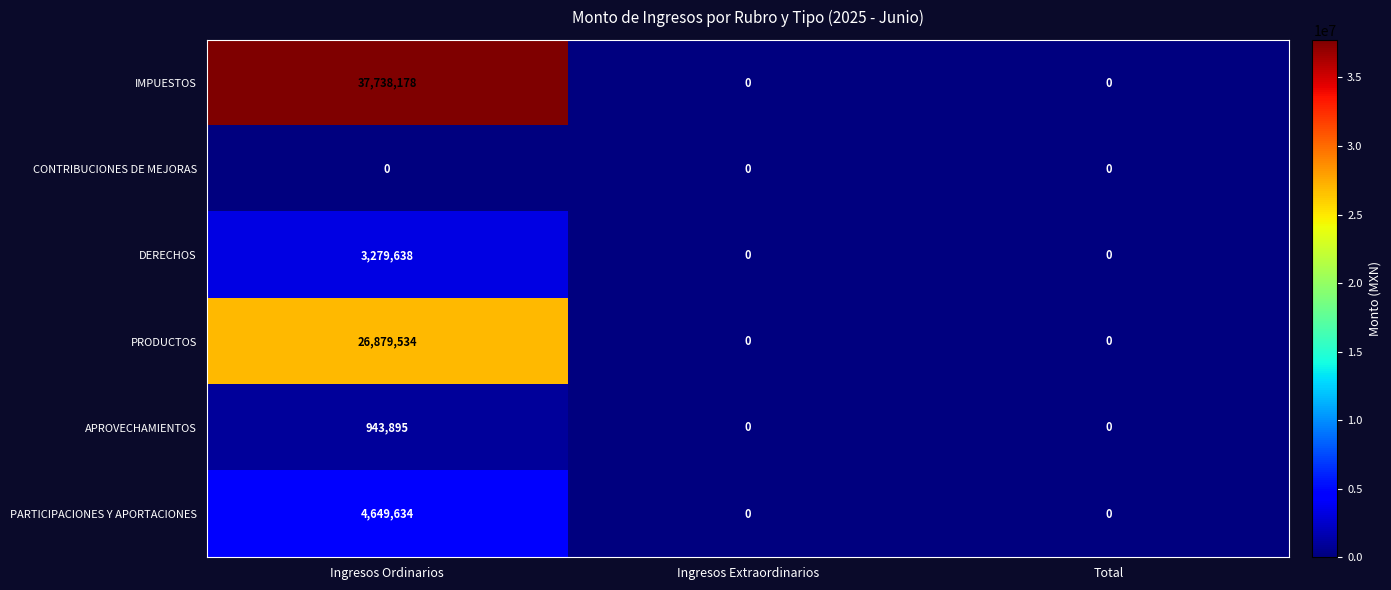

Rank the series by their maximum value, from lowest to highest.

CONTRIBUCIONES DE MEJORAS, APROVECHAMIENTOS, DERECHOS, PARTICIPACIONES Y APORTACIONES, PRODUCTOS, IMPUESTOS